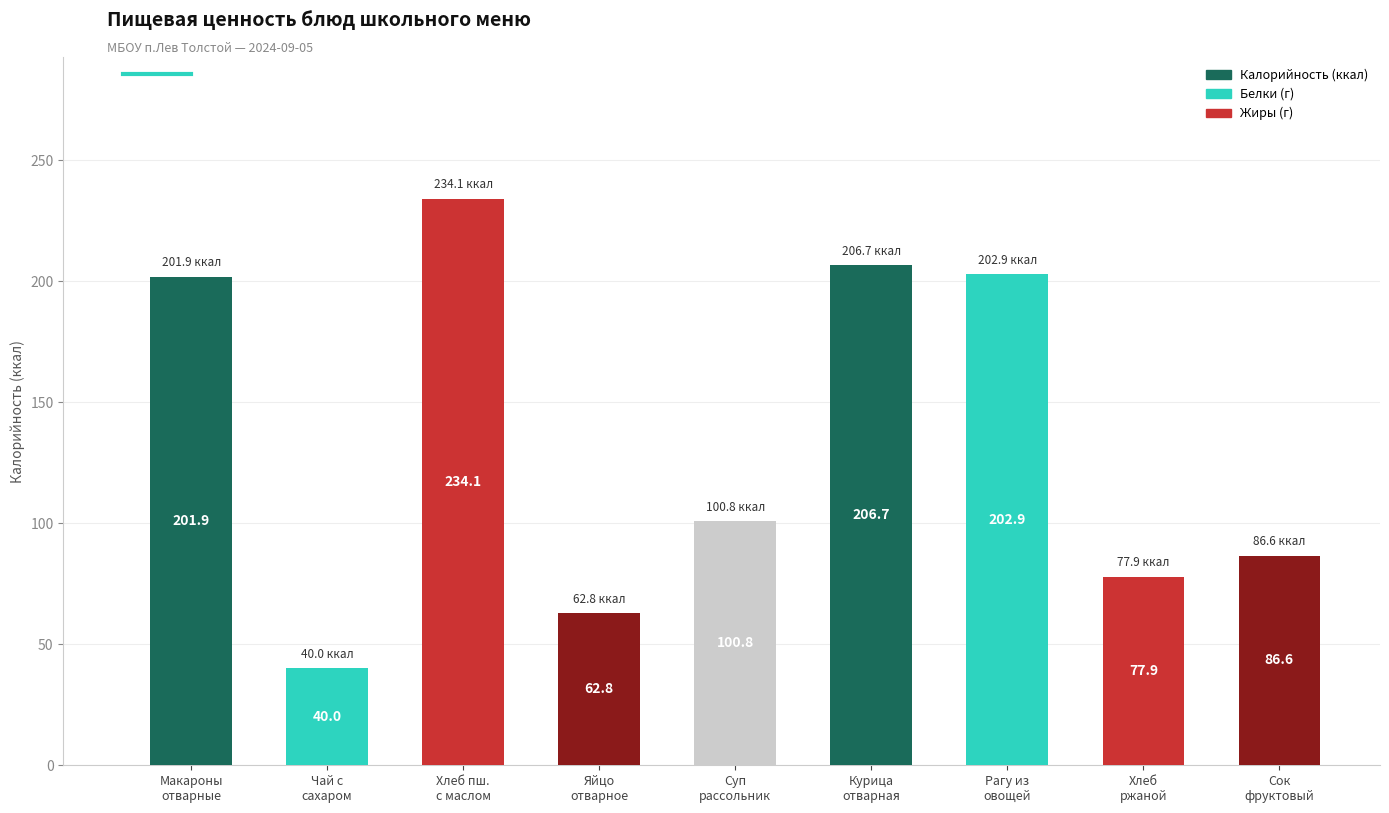

What is the greatest value displayed?

234.1